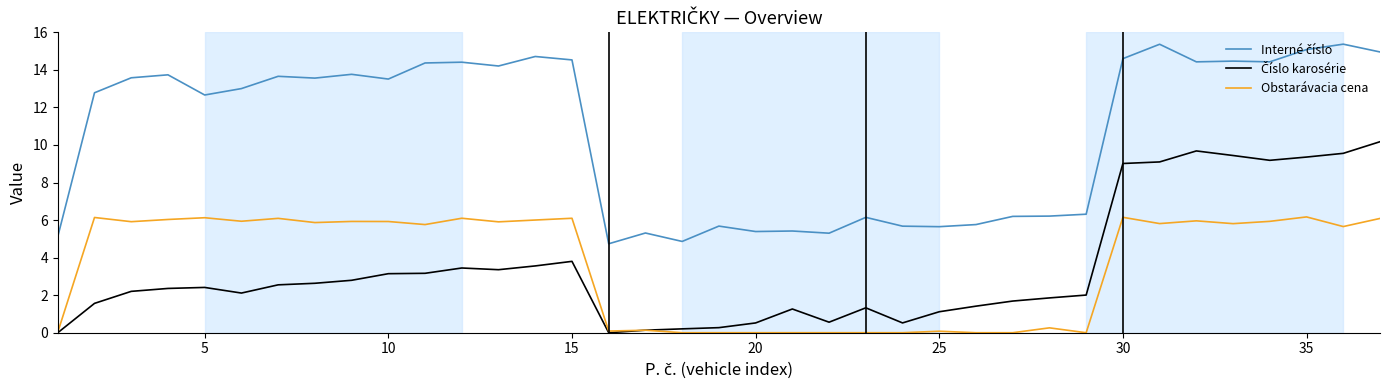

What is the maximum value shown in the chart?

15.4